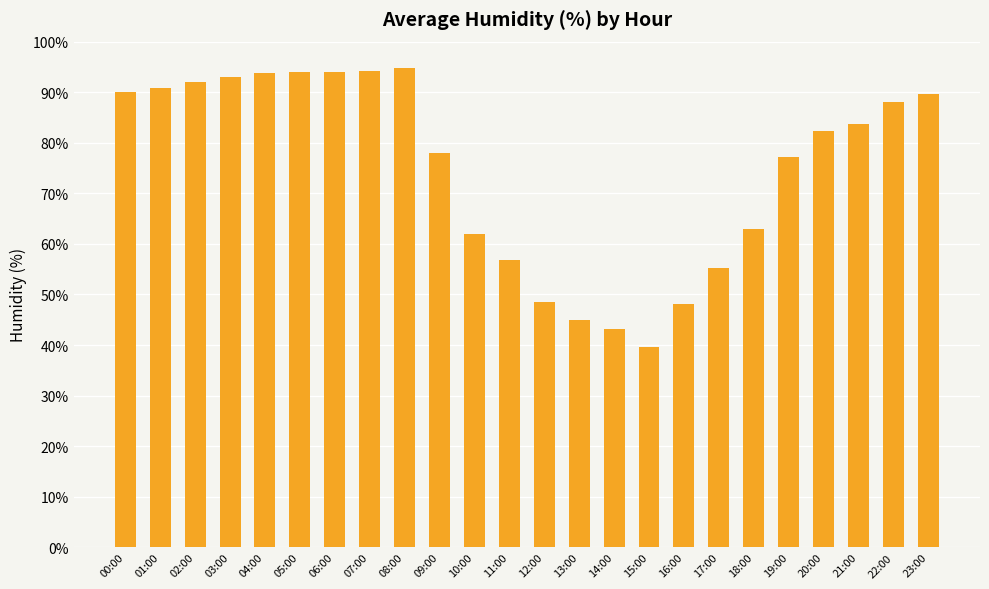

At which label does the data first exceed 83?

00:00